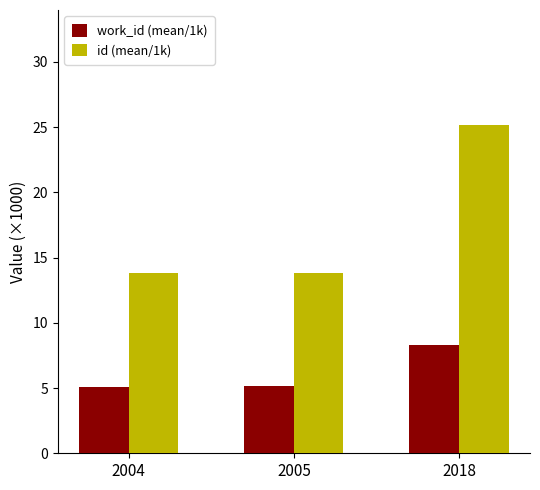

Which series has the widest spread of values?

id (mean/1k)